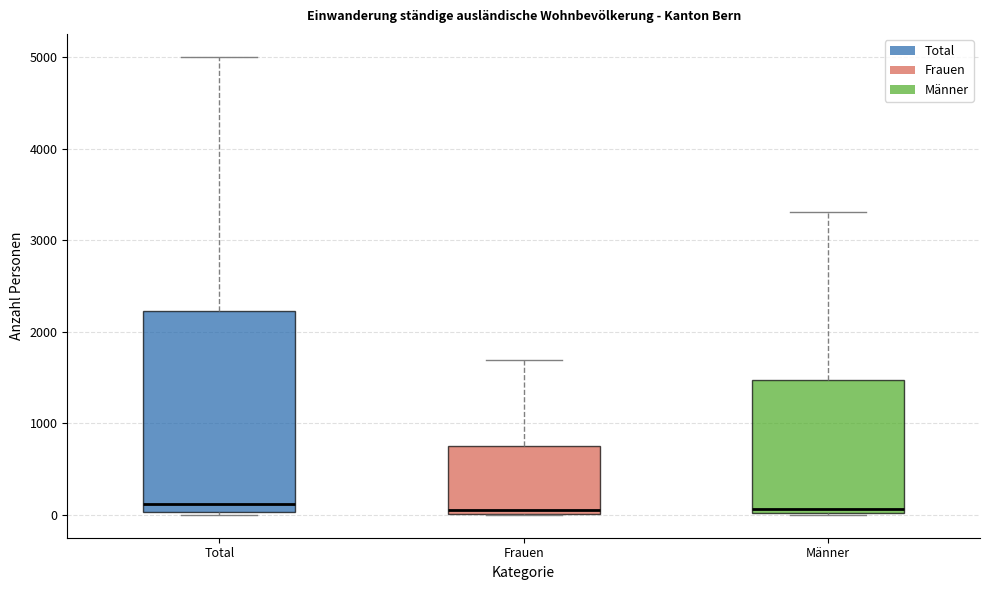

Reading left to right, transcribe this box plot: for each box, give where its median line is, the range the box spans, and where its two whiskers end, as read against the y-axis. The values are not printed on the chart, so give them approximately, as read against the axis.

Total: median 100, box 0 to 2200, whiskers 0 to 5000
Frauen: median 100, box 0 to 800, whiskers 0 to 1700
Männer: median 100, box 0 to 1500, whiskers 0 to 3300